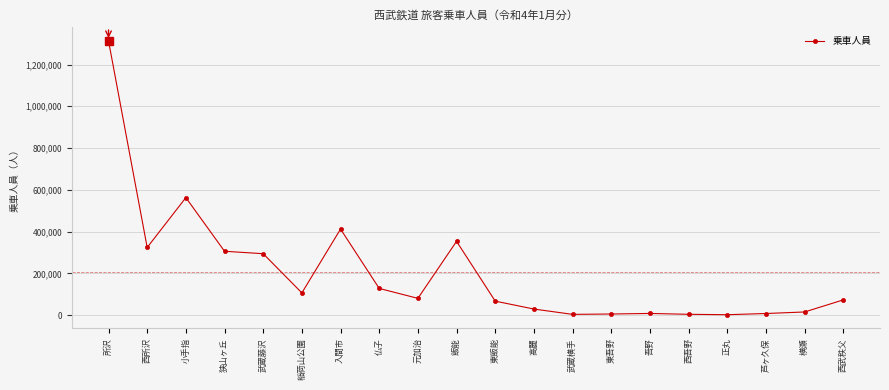

The chart shows a value of 1313267 at 所沢. True or false?

True